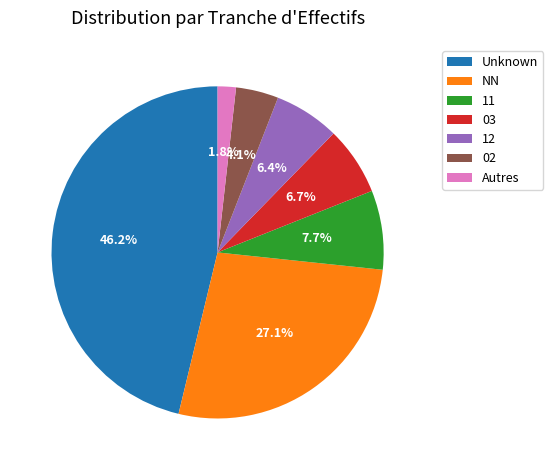

To the nearest percent, what is the difference between the 02 and 11 slice percentages?

4%